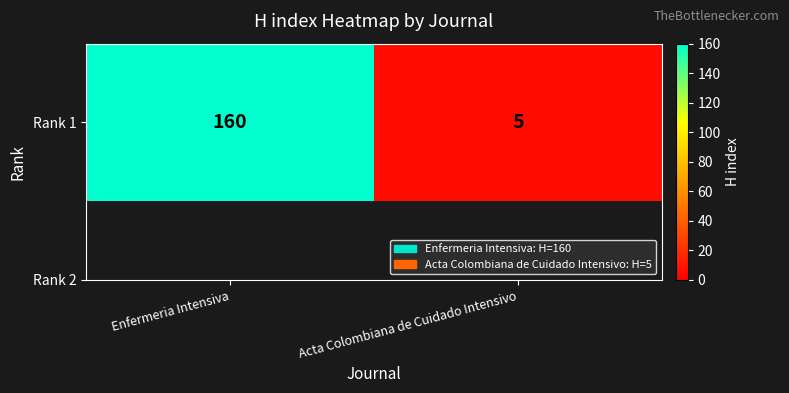

Reading left to right, extract all data points from this chart.

160	5